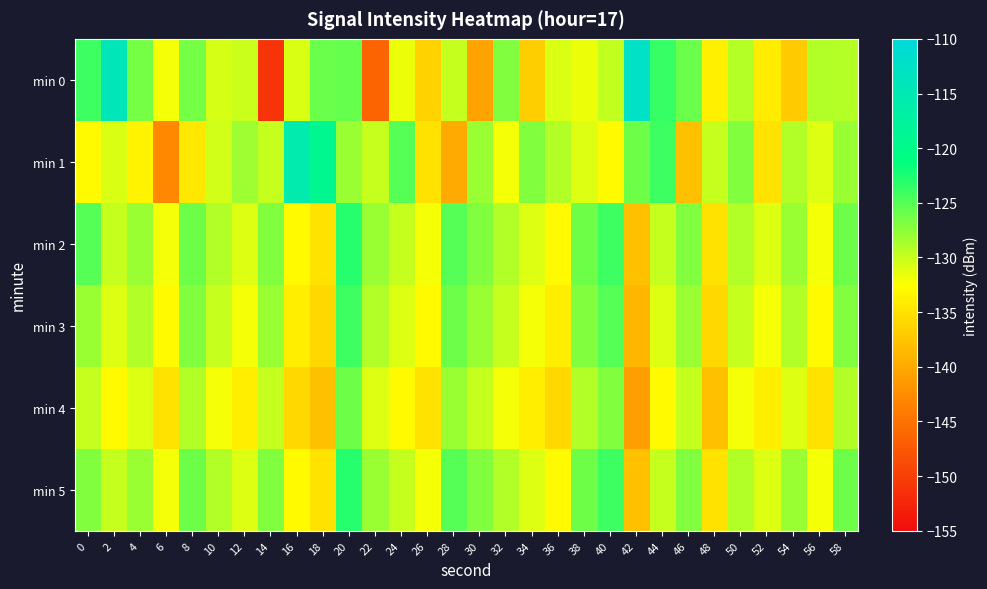

Which series changed the most between 38 and 40?

min 1